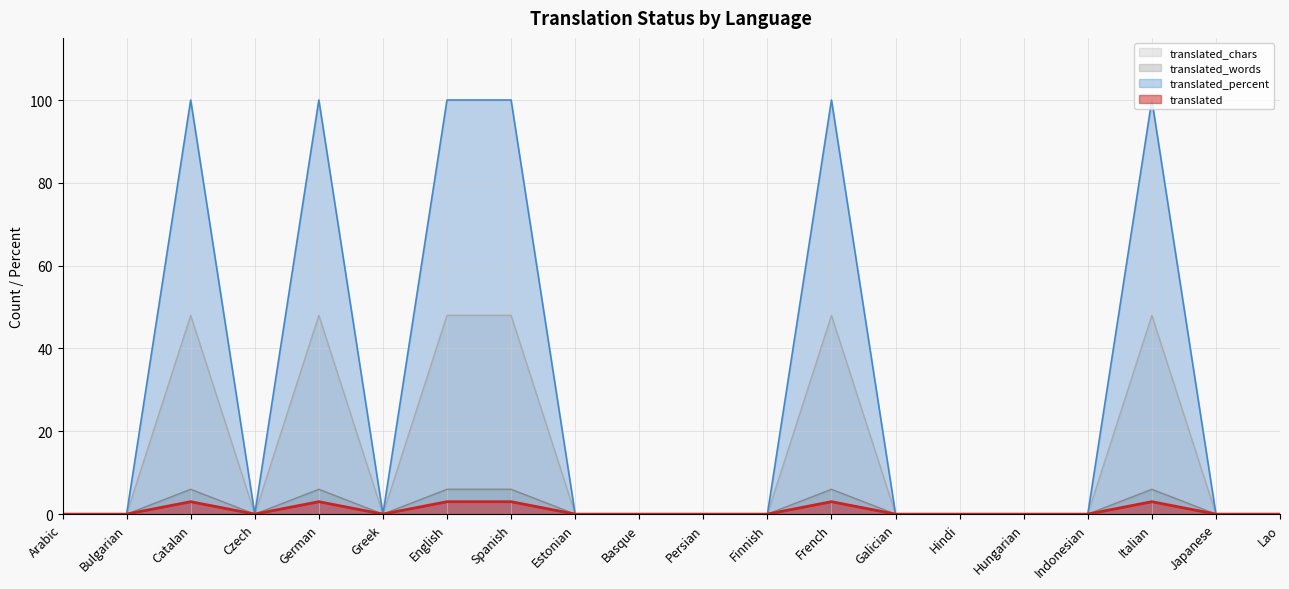

Which series has the largest total across all categories?

translated_percent